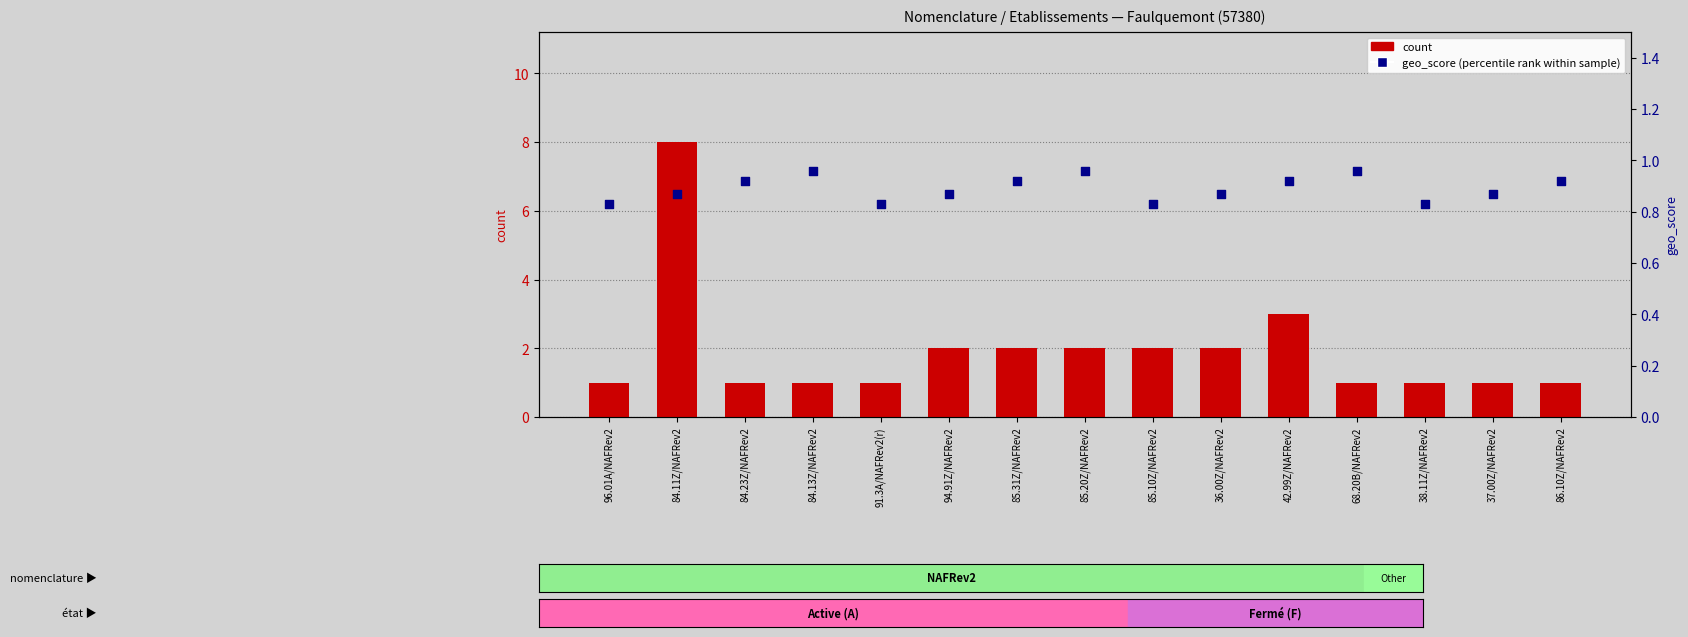

At how many categories does at least one series exceed 7?

1